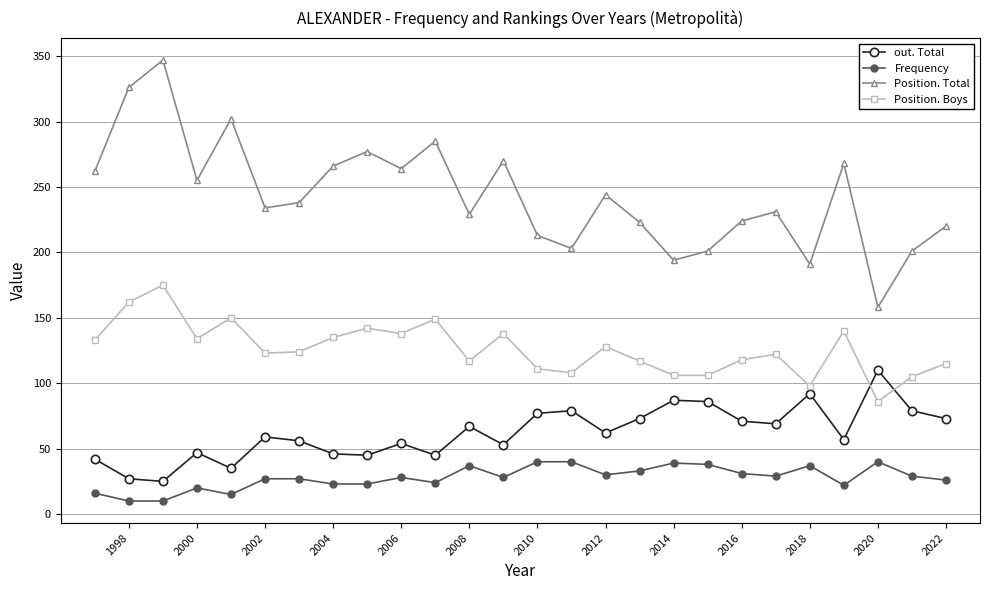

Is this an area chart (filled region under the line)?

No